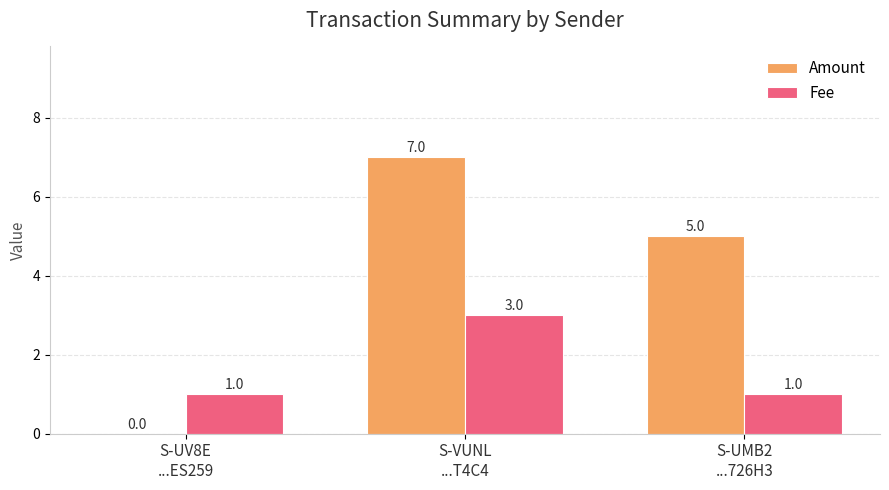

How many data points in Fee are above 1?

1